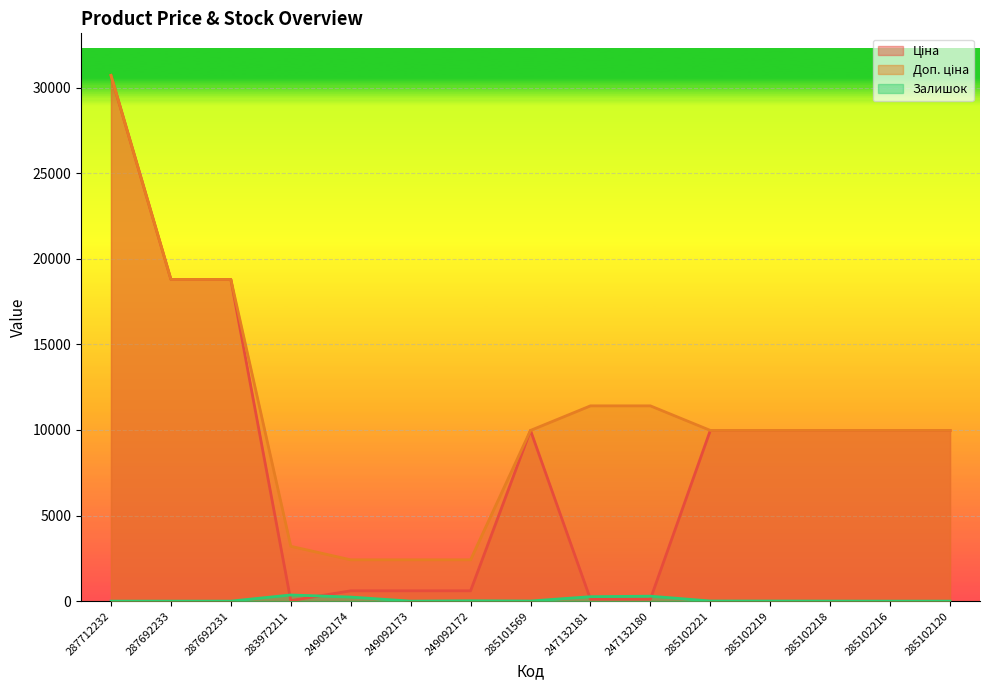

Rank the series at 285102219 from lowest to highest value.

Залишок, Ціна, Доп. ціна